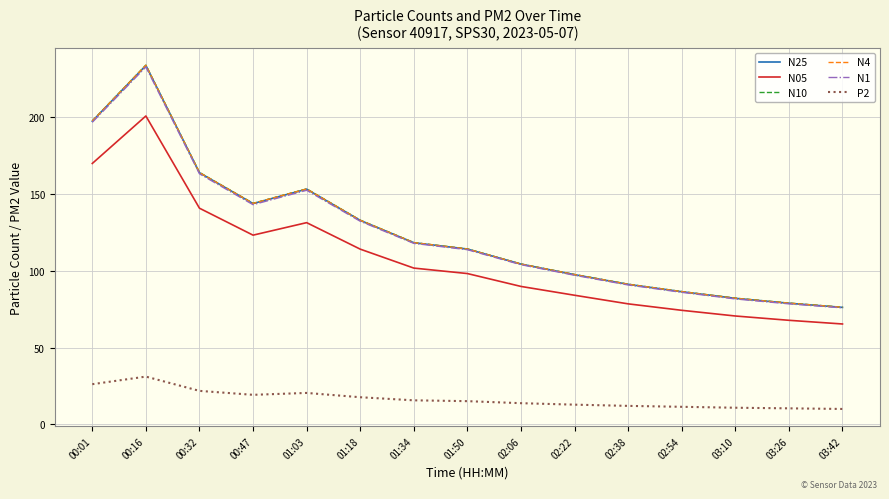

Which series has the widest spread of values?

N10